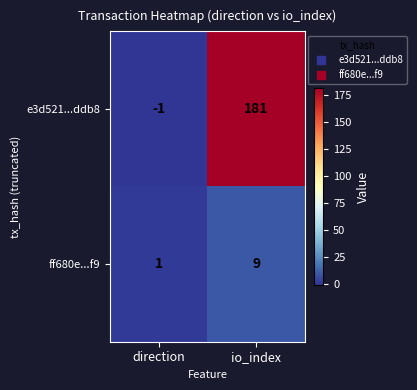

Rank the series at direction from lowest to highest value.

e3d521...ddb8, ff680e...f9